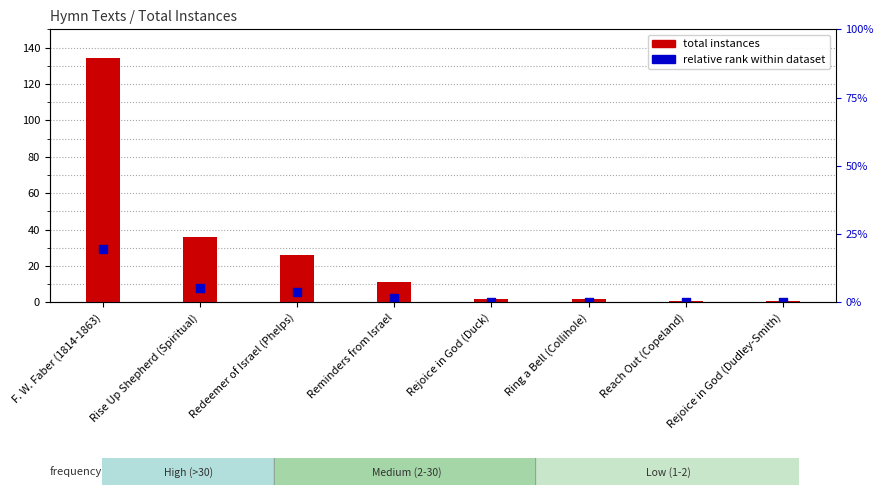

Which series contains the lowest Y value?

relative rank within dataset